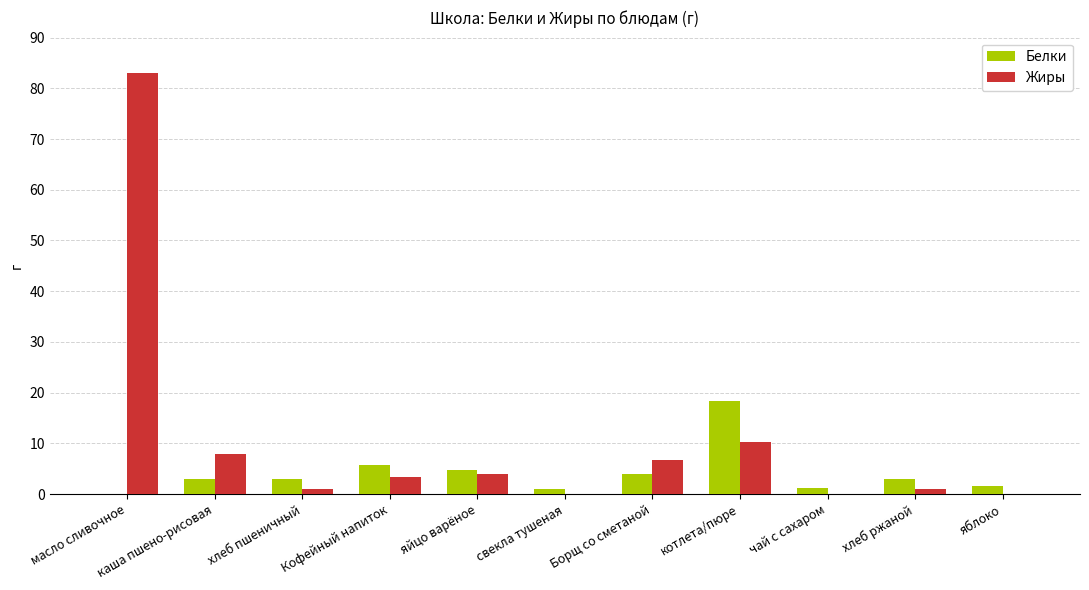

What is the spread (max minus min) of values at Борщ со сметаной?

2.8